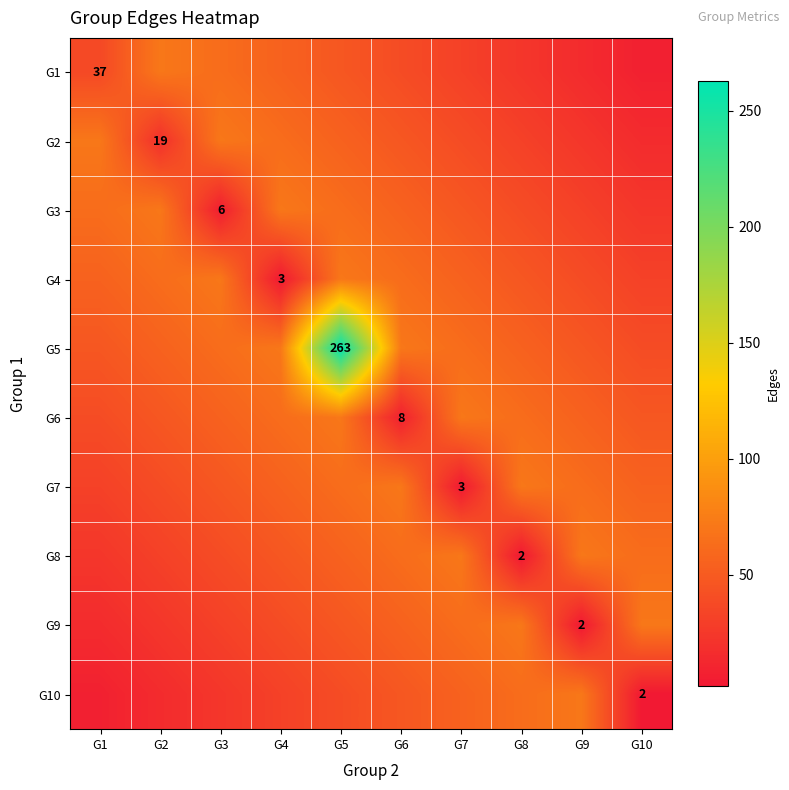

What is the difference between the second highest and second lowest values in the G5 series?

23.7